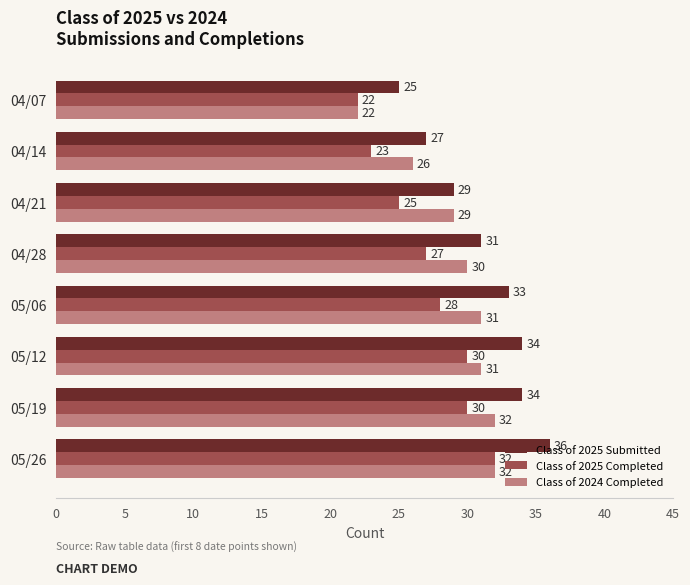

Rank the series by their average value, from highest to lowest.

Class of 2025 Submitted, Class of 2024 Completed, Class of 2025 Completed